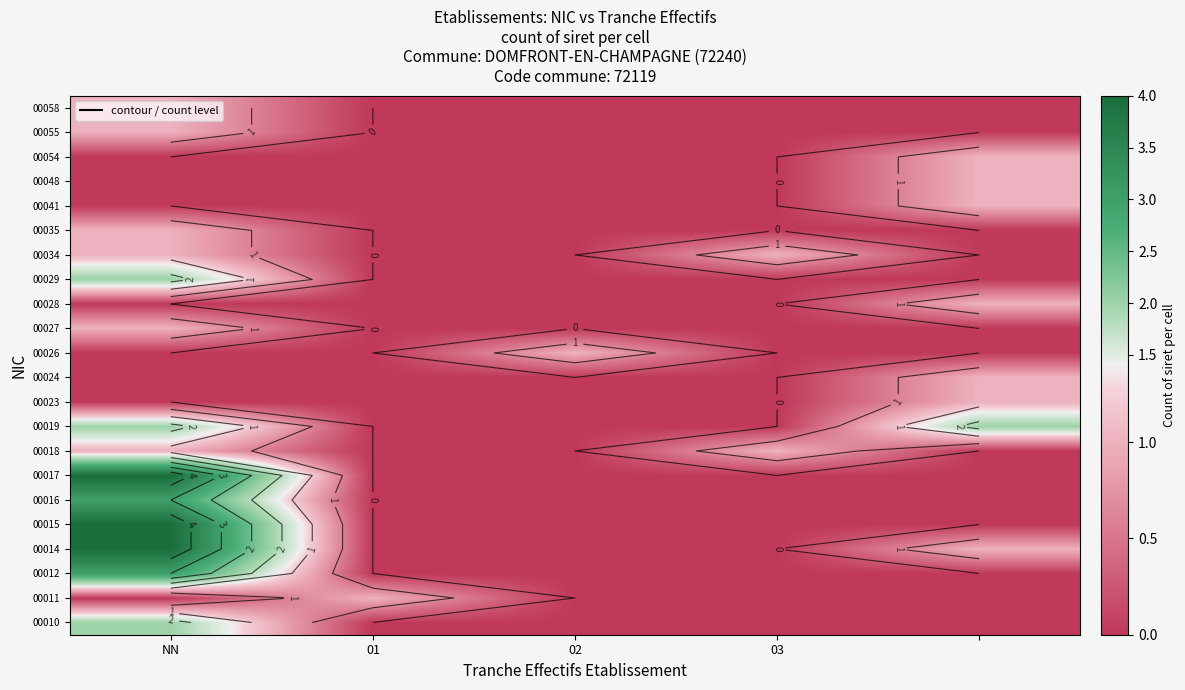

True or false: 00054 has a value of 0 at 02.

True